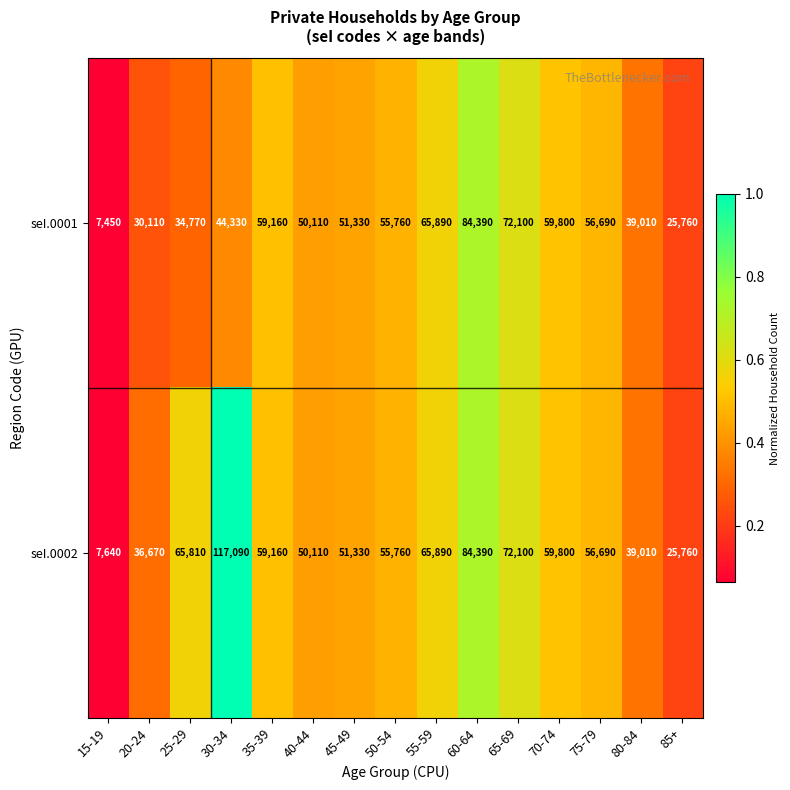

Count the number of data series in this chart.

2